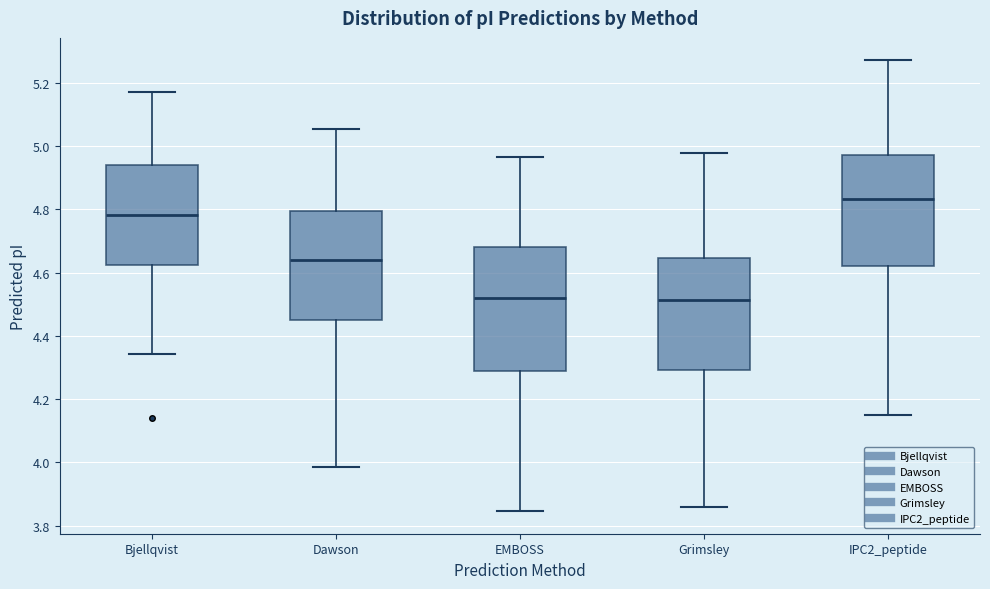

Where does the upper whisker of the box for EMBOSS end on the y-axis? The values are not printed on the chart, so give them approximately, as read against the axis.

4.96